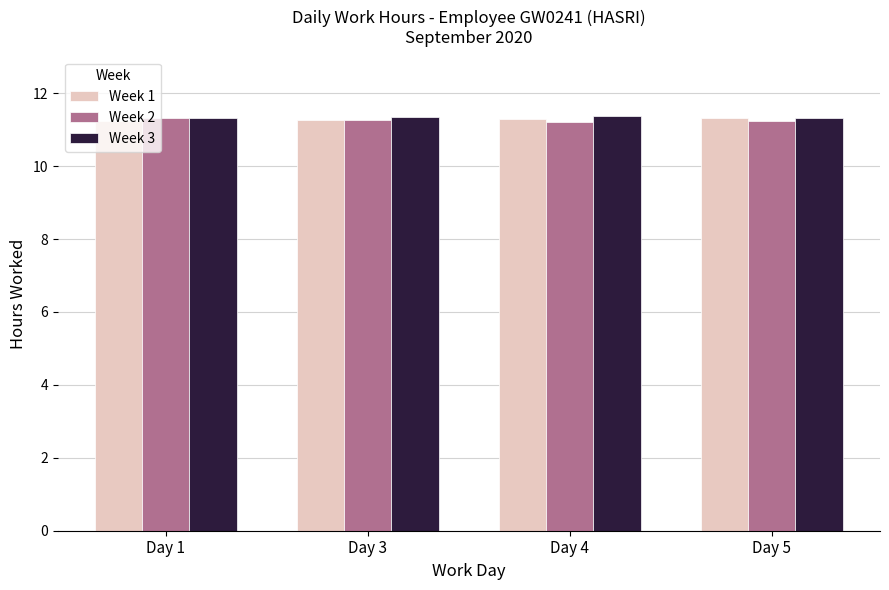

What is the total value across all series at Day 4?

33.9